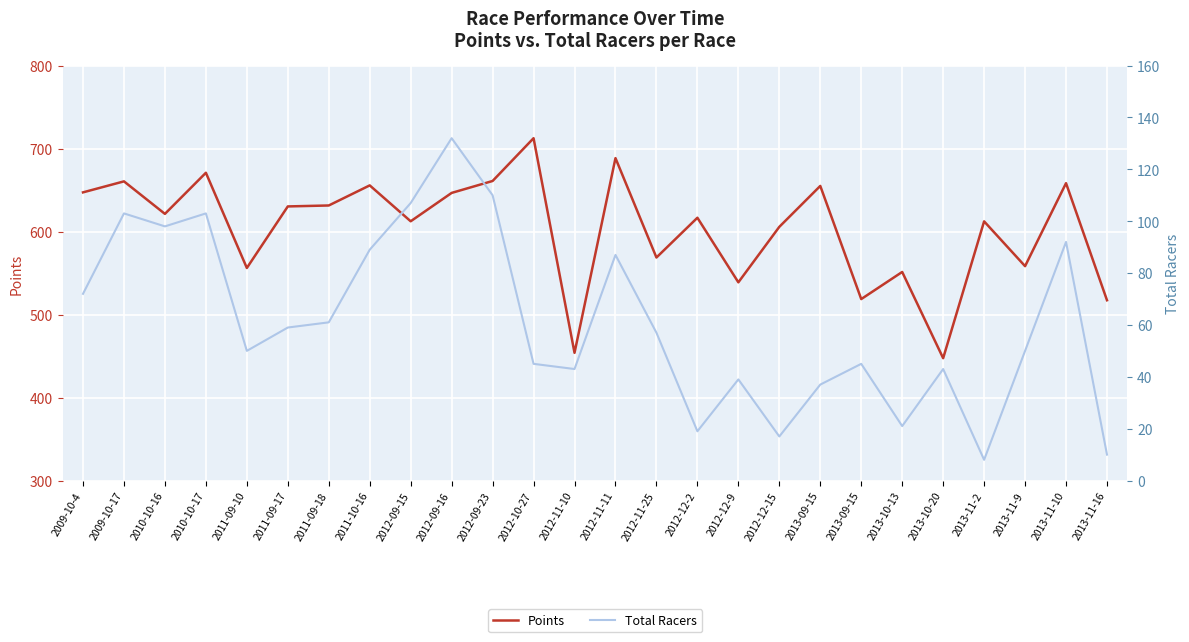

Rank the series by their maximum value, from lowest to highest.

Total Racers, Points